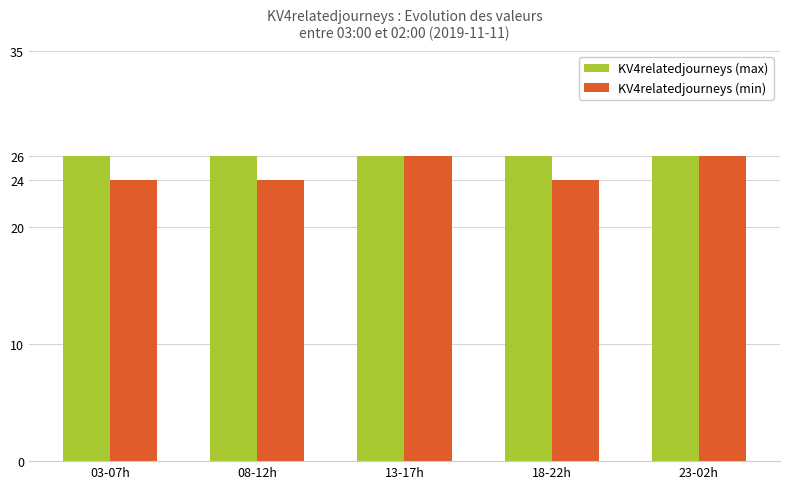

Which series has the largest range (max minus min)?

KV4relatedjourneys (min)